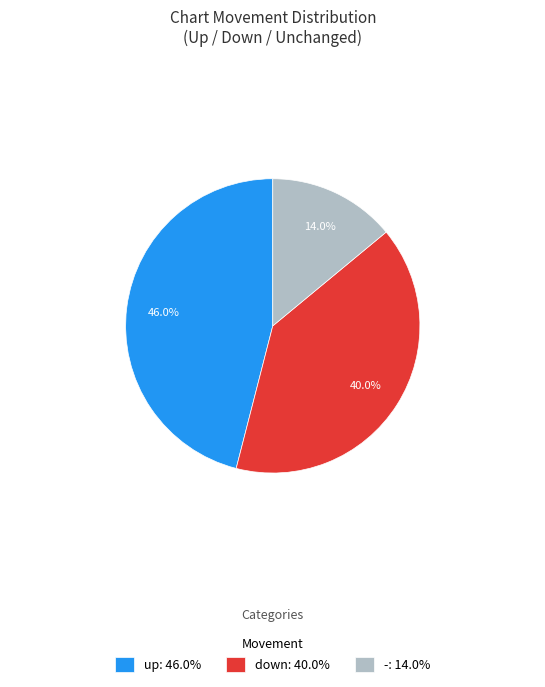

Between down and -, which is larger?

down